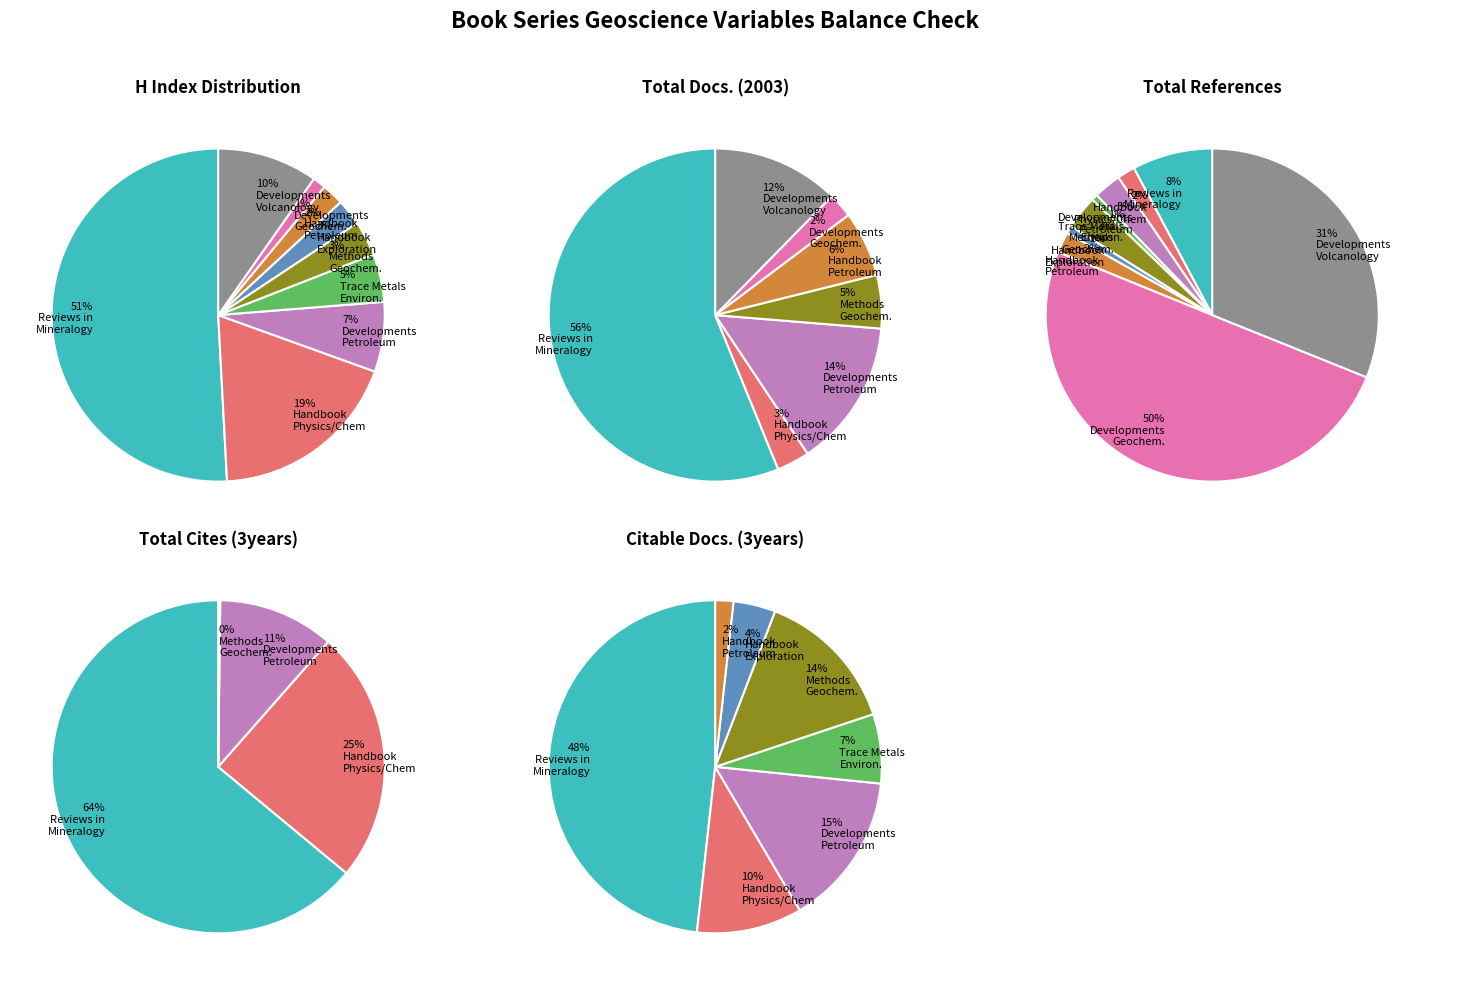

Is there a majority slice in this chart?

Yes